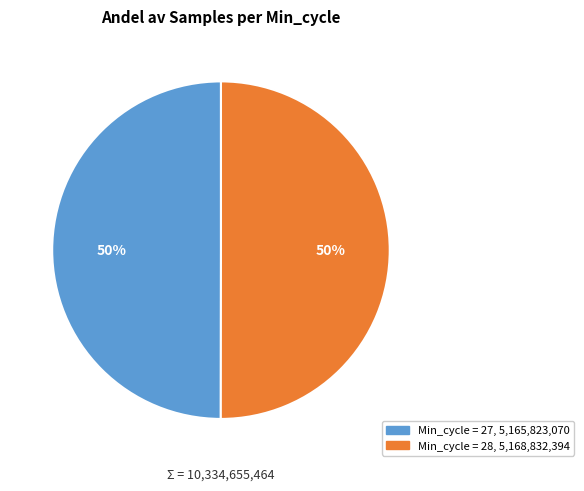

To the nearest percent, what is the average slice percentage?

50%